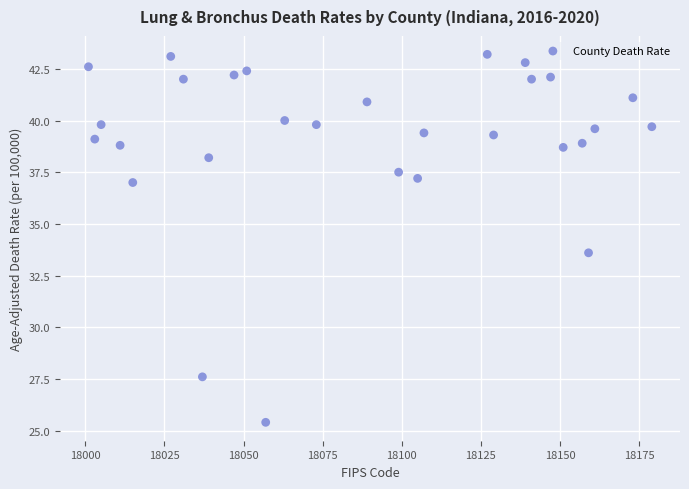

What Y value in the scatter plot is closest to 34?

33.6